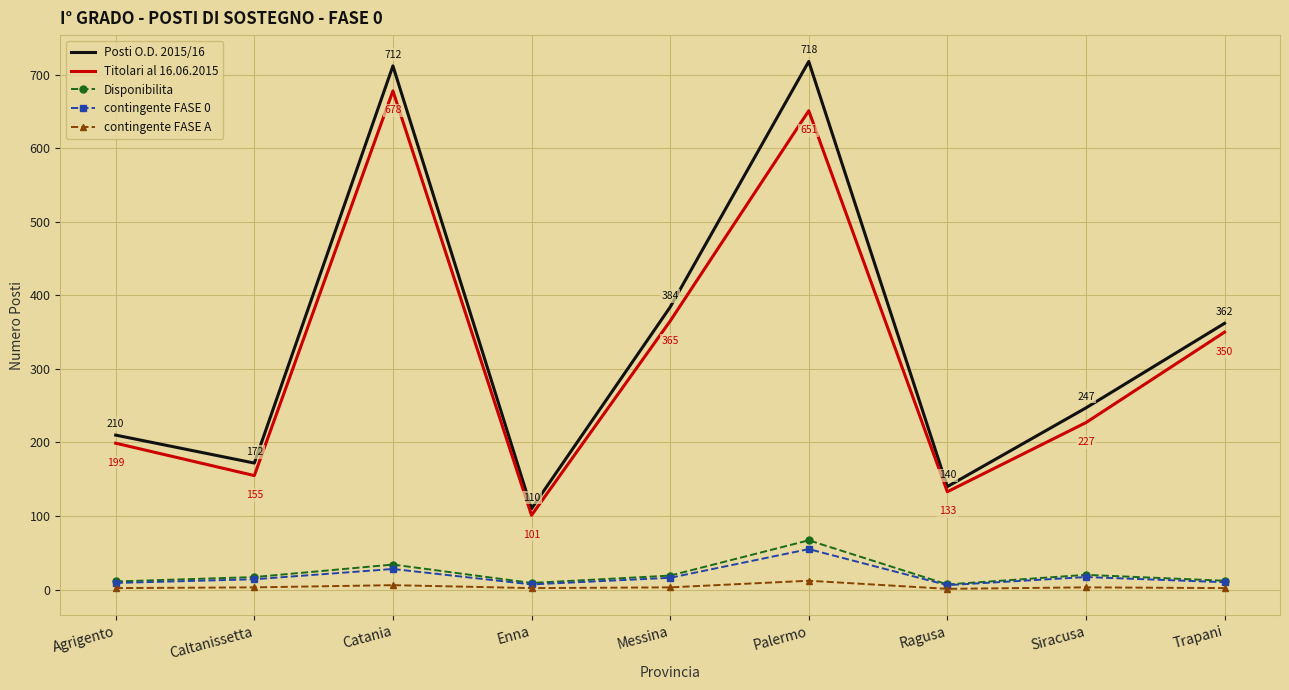

Which series has the largest range (max minus min)?

Posti O.D. 2015/16